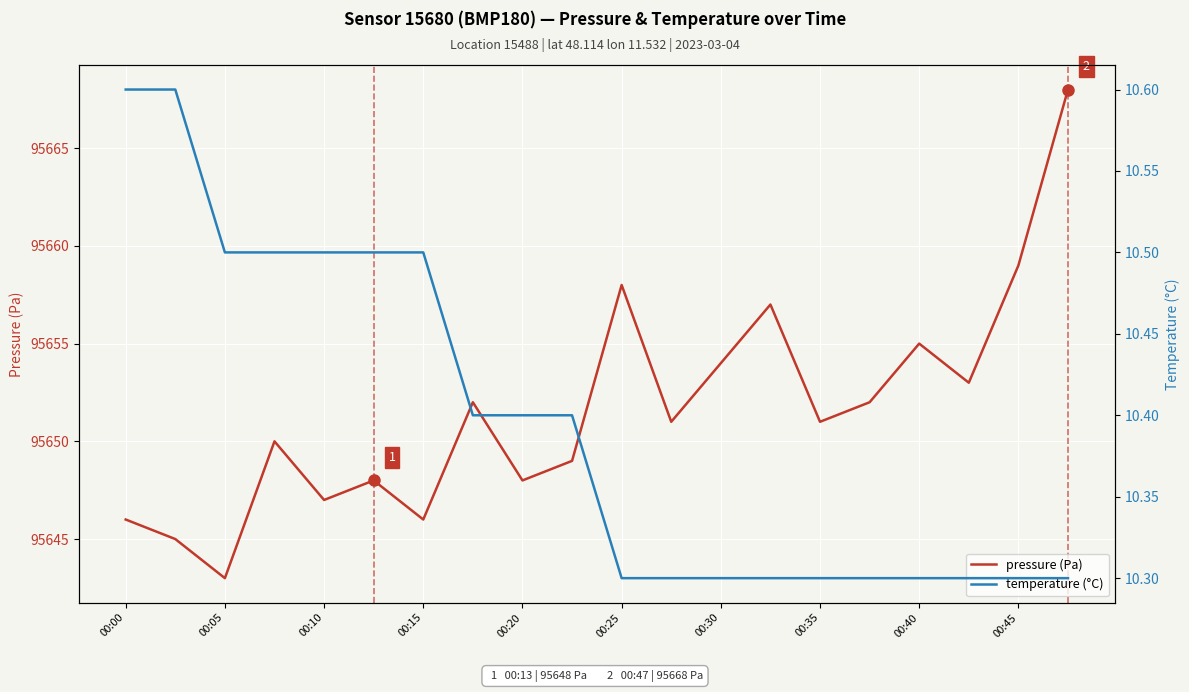

At which label is pressure (Pa) closest to 95655?

00:40